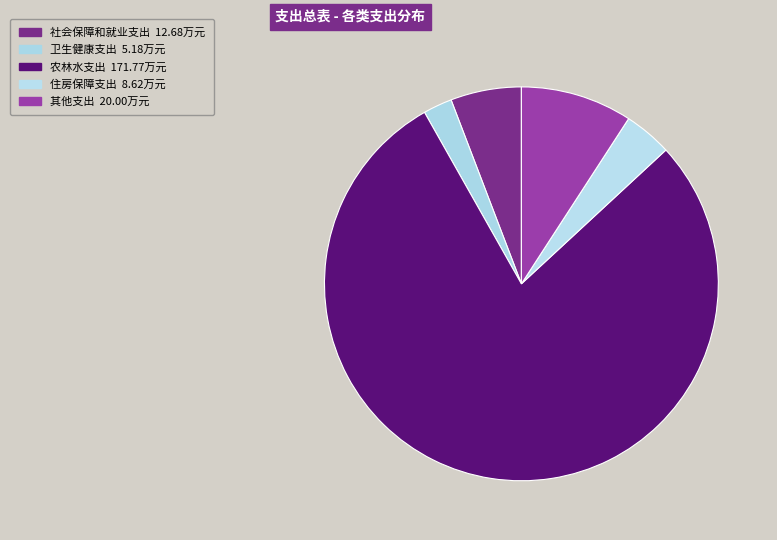

What percentage is the 其他支出 slice, to the nearest percent?

9%